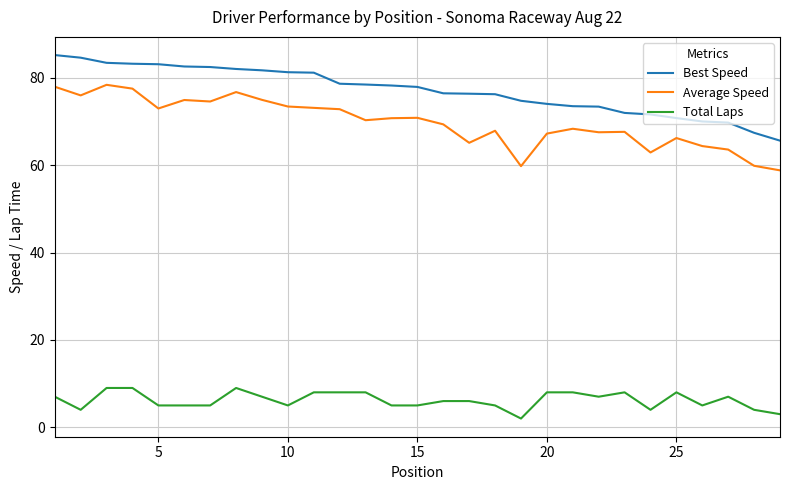

Which series has the largest total across all categories?

Best Speed